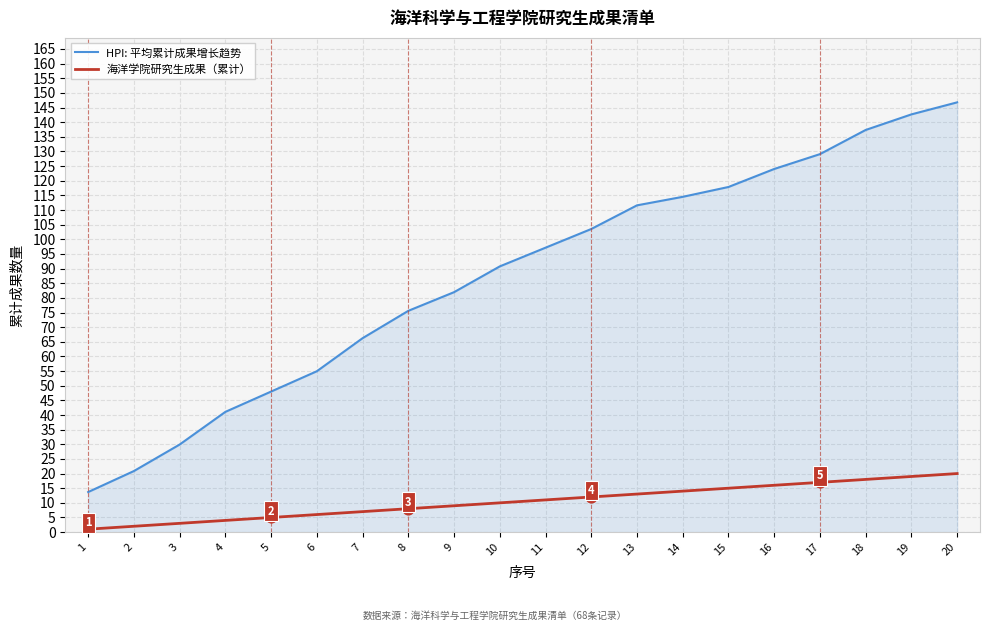

What is the spread (max minus min) of values at 9?

73.0